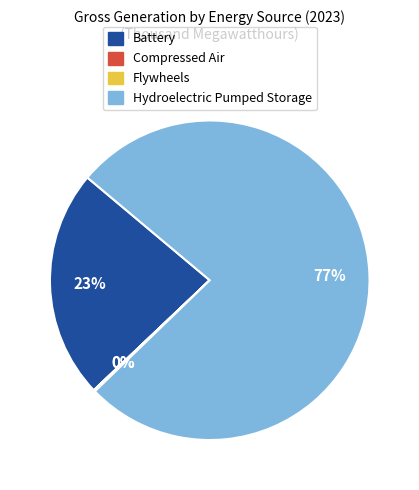

To the nearest percent, what is the difference between the largest and smallest slice percentages?

77%